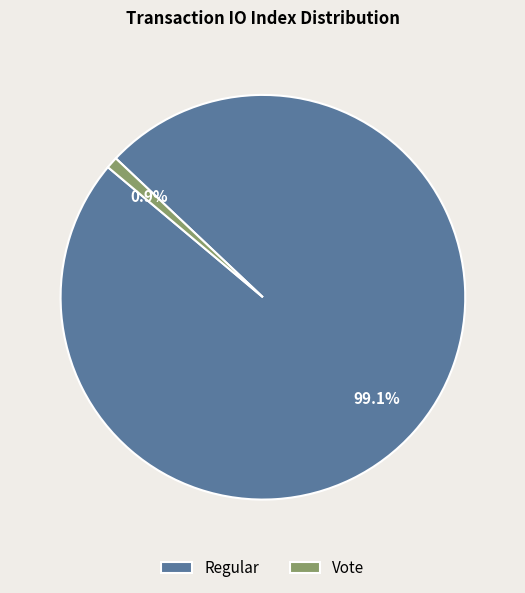

How many slices are in this pie chart?

2